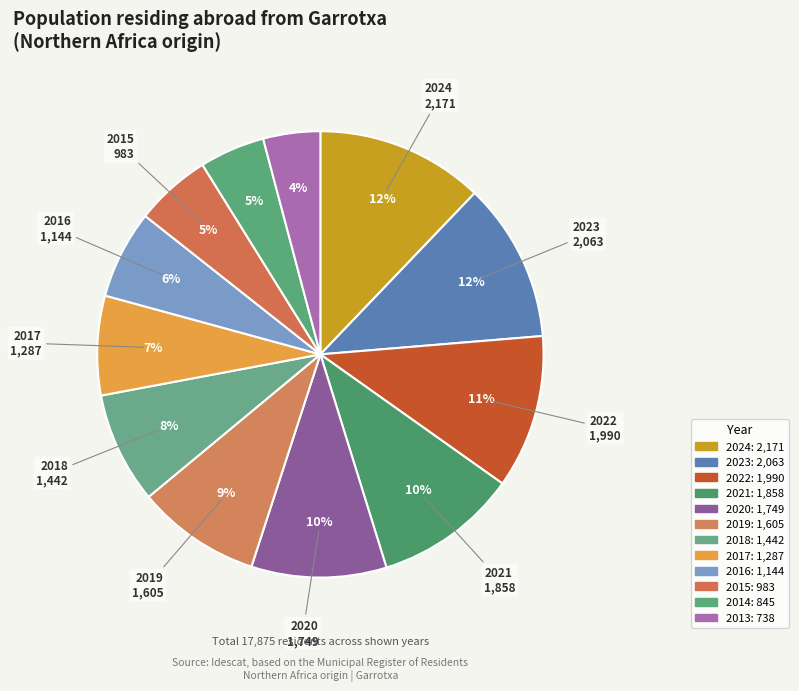

Which category has the biggest portion of the pie?

2024